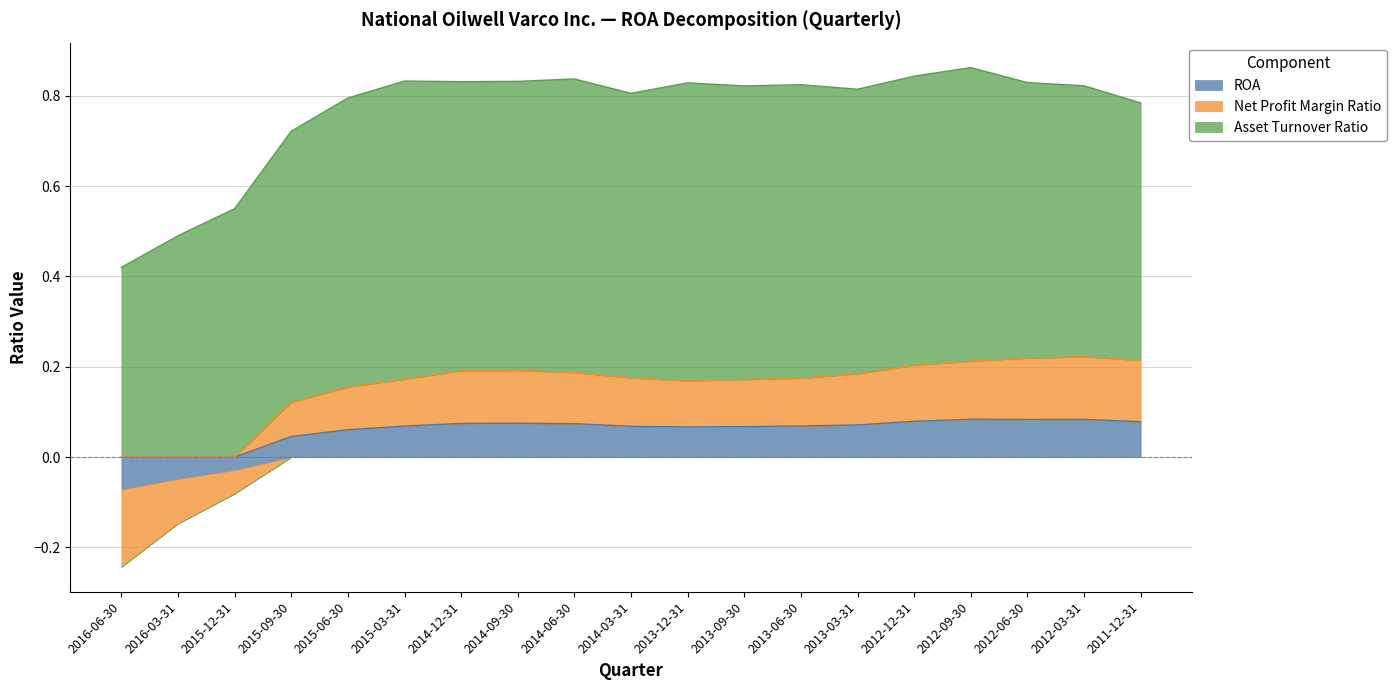

How many lines are shown in the chart?

3